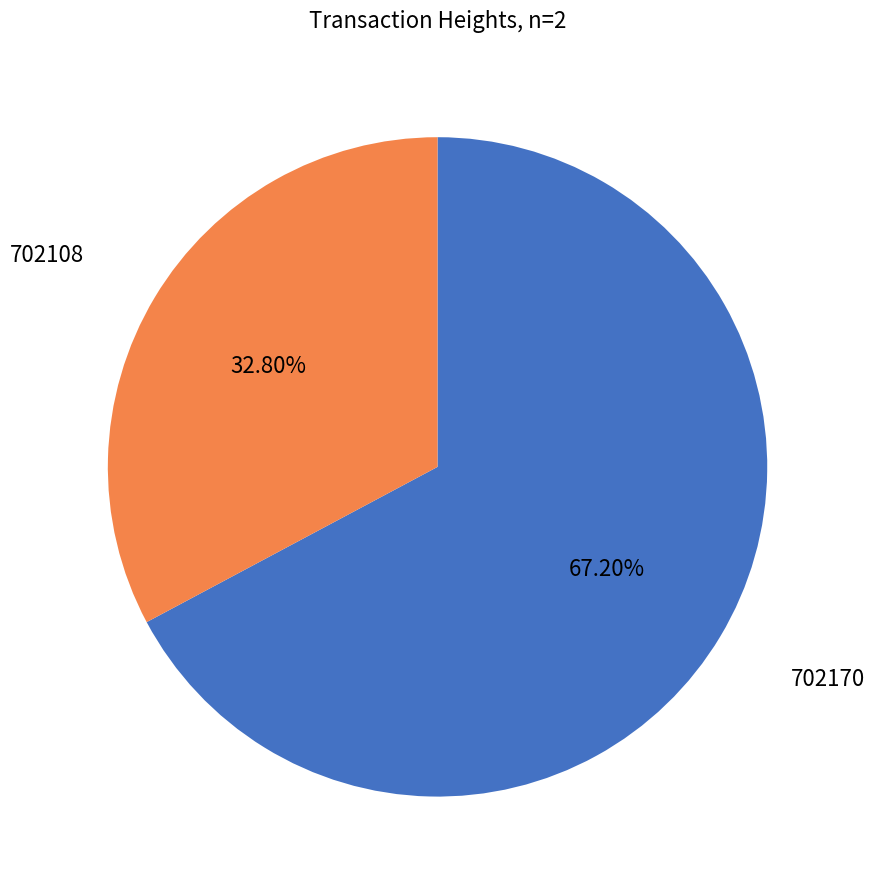

To the nearest percent, what is the difference between the largest and smallest slice percentages?

34%